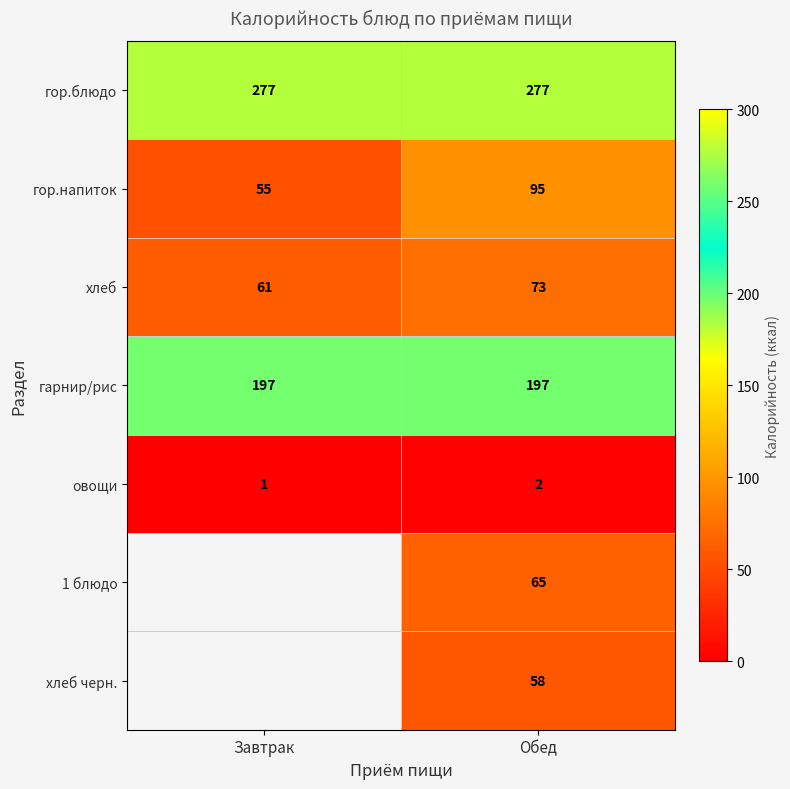

What is the average value of the гор.блюдо series?

277